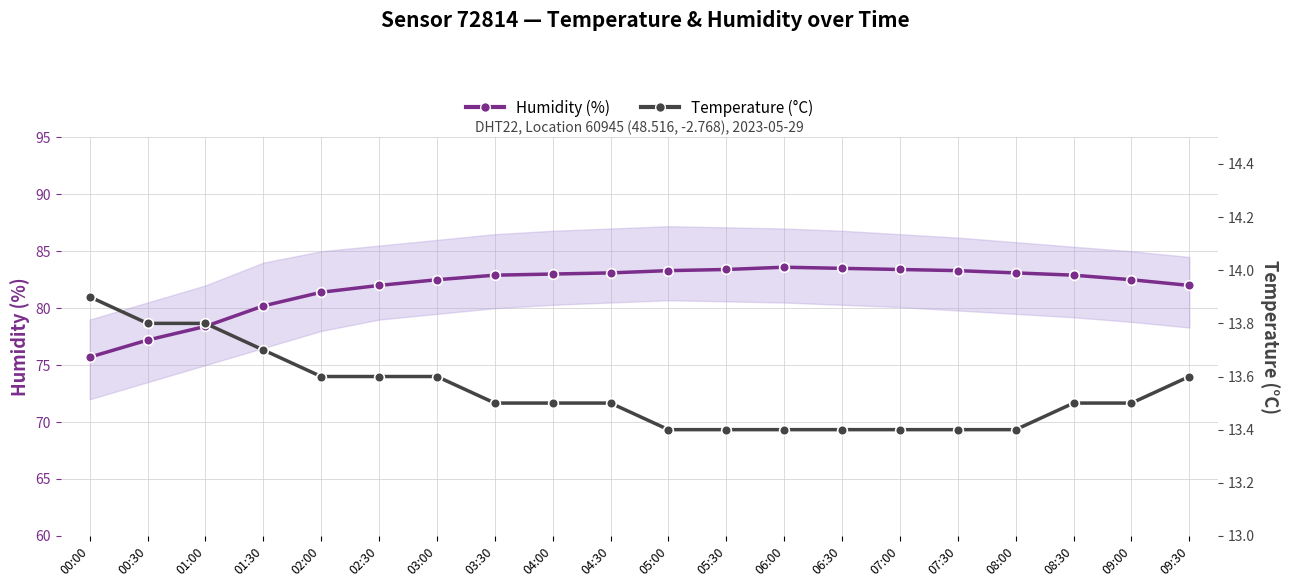

What is the average value of the Humidity (%) series?

81.9